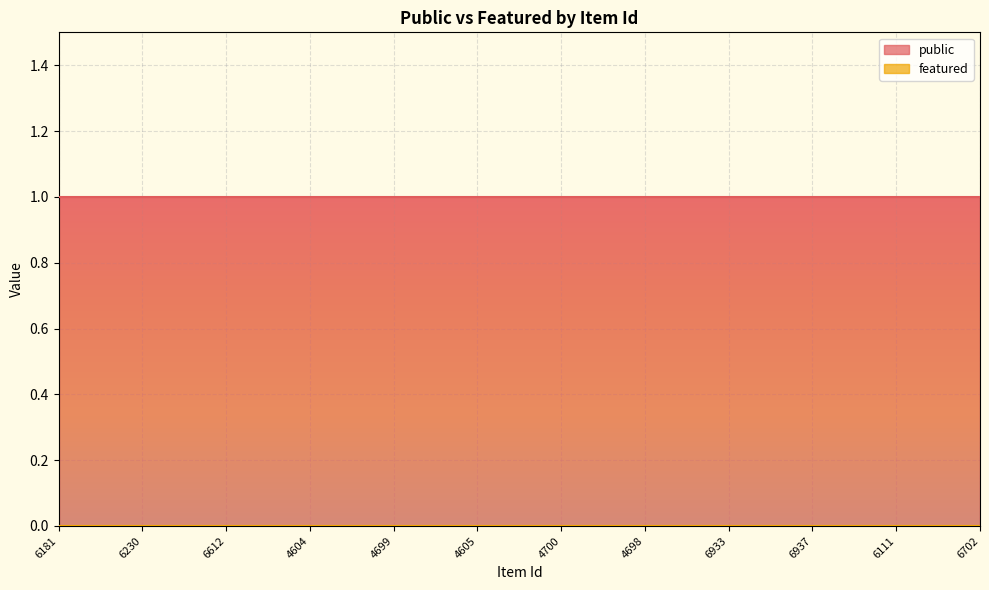

Where is featured nearest to the value 0?

6181